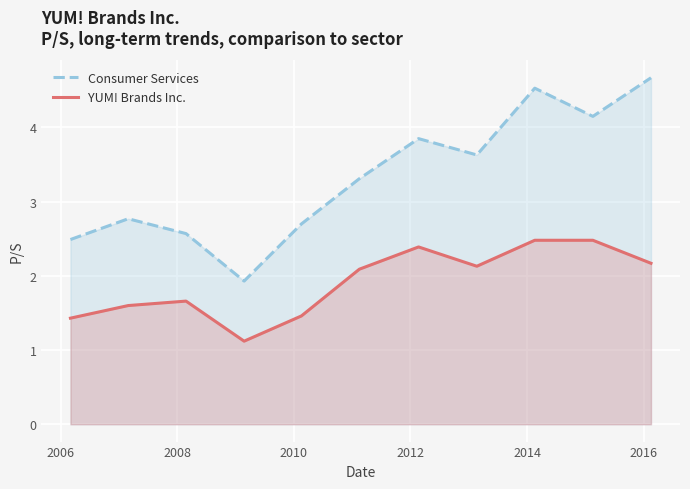

List the series in order of their peak value, highest first.

Consumer Services, YUM! Brands Inc.